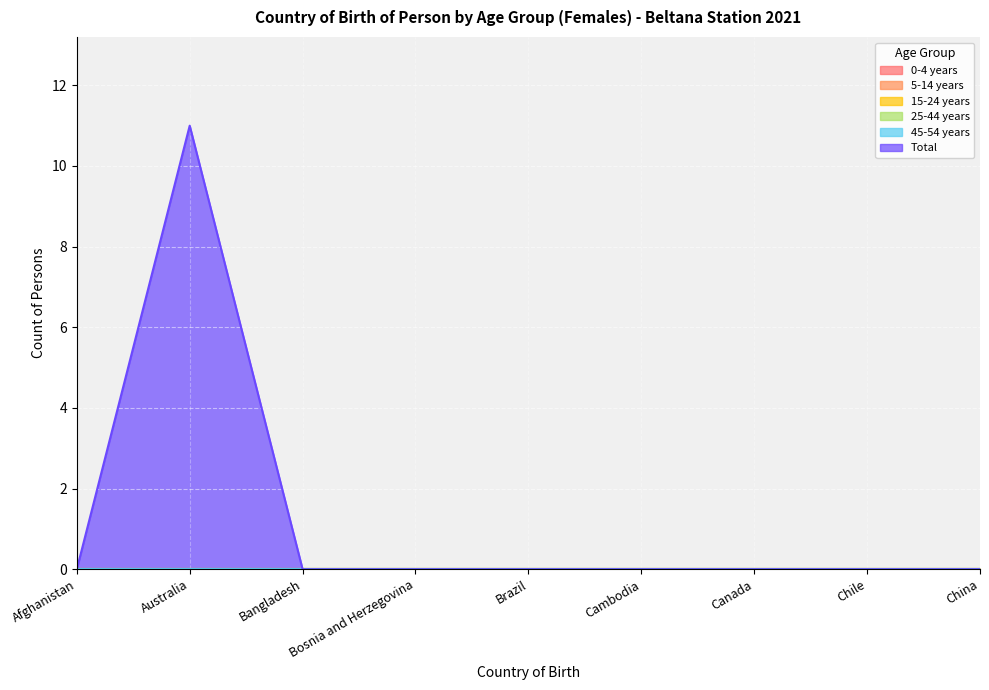

Which series has the widest spread of values?

Total